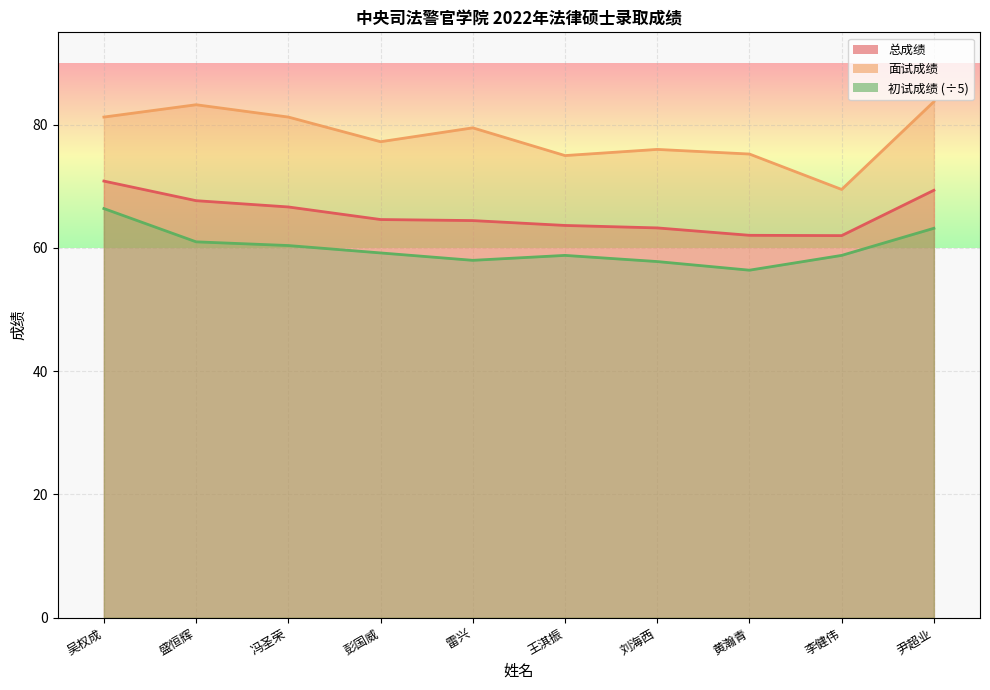

At which category is the sum across all series the highest?

吴权成